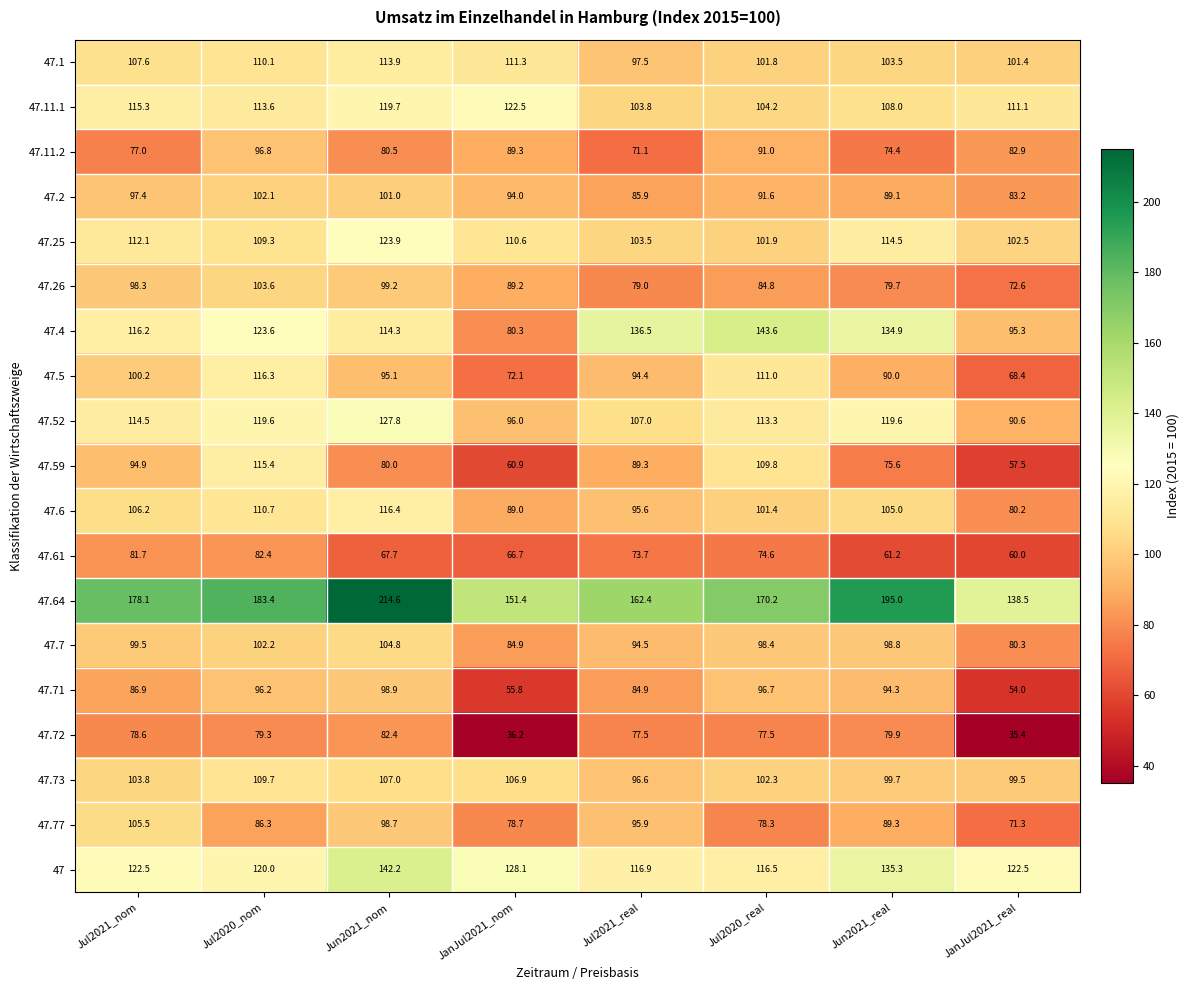

Which category has the lowest value across all series?

JanJul2021_real